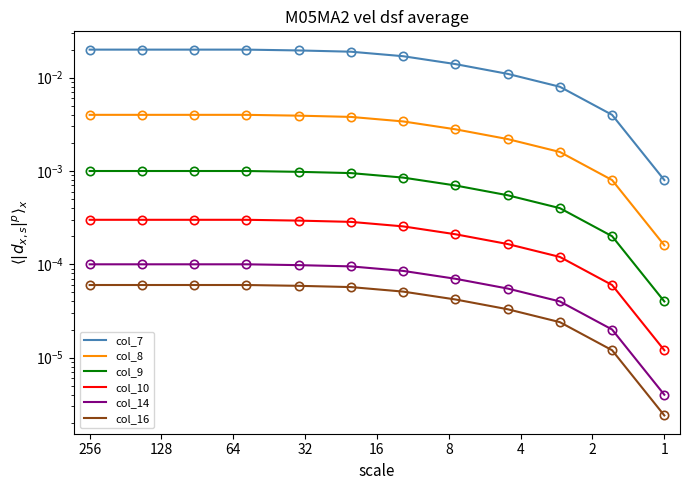

What position from the left is 2?

8